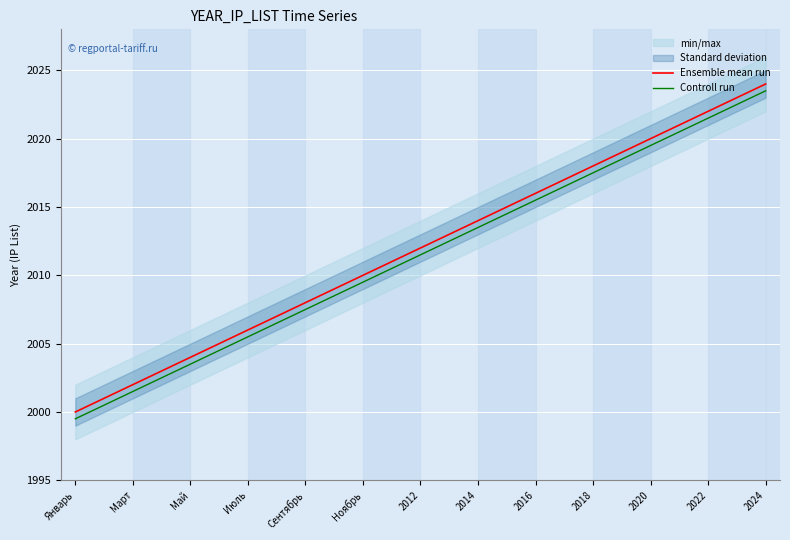

True or false: Controll run and Ensemble mean run cross at least once.

False